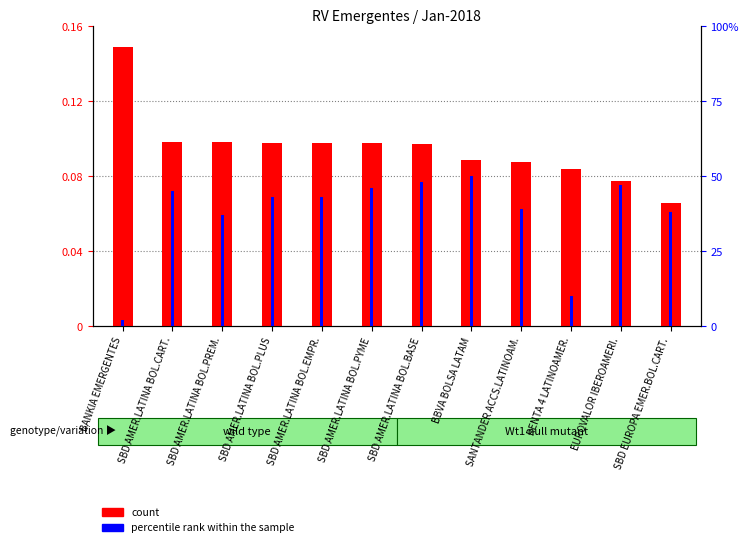

What is the average value of the count series?

0.1